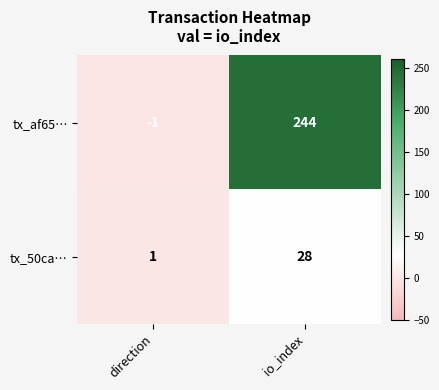

Is the value of tx_50ca… at io_index greater than the value of tx_af65… at direction?

Yes